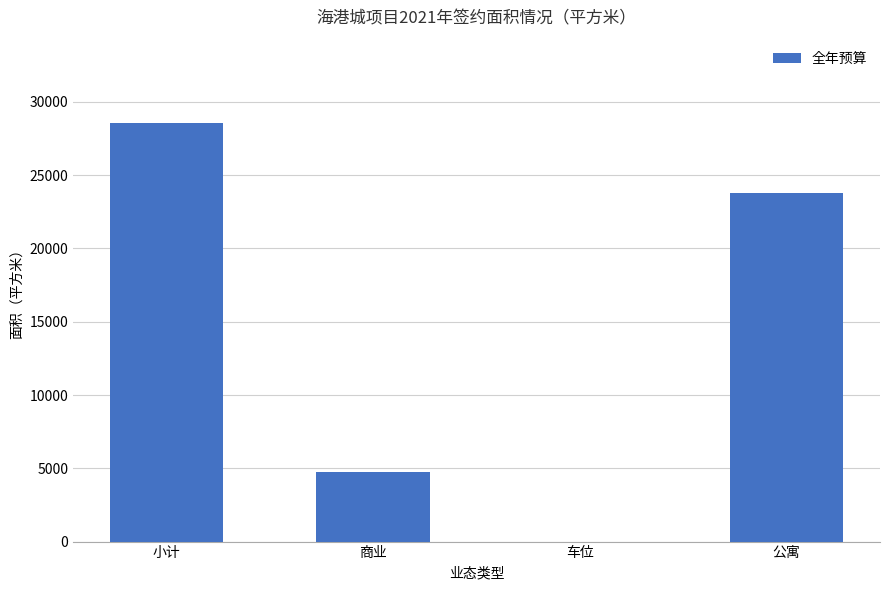

Reading right to left, extract all data points from this chart.

公寓=23769.7	车位=0.0	商业=4768.7	小计=28538.4